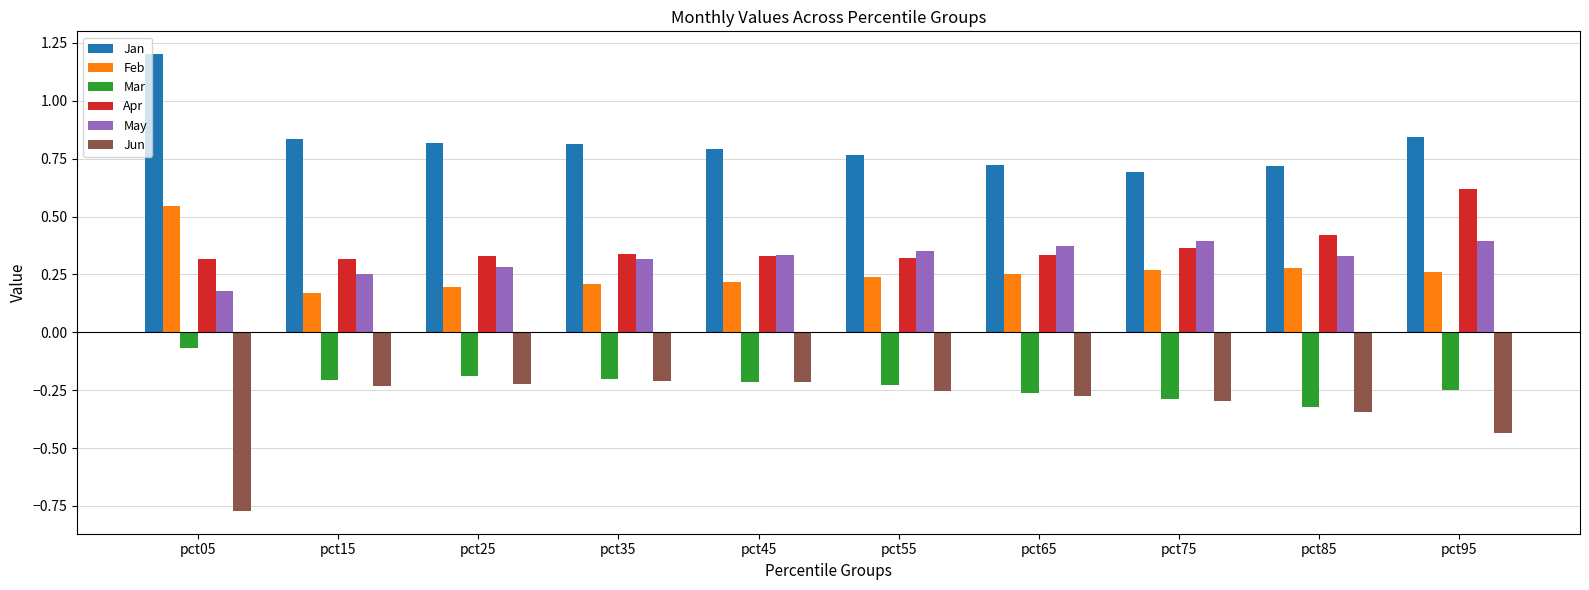

Count the number of categories in the chart.

10